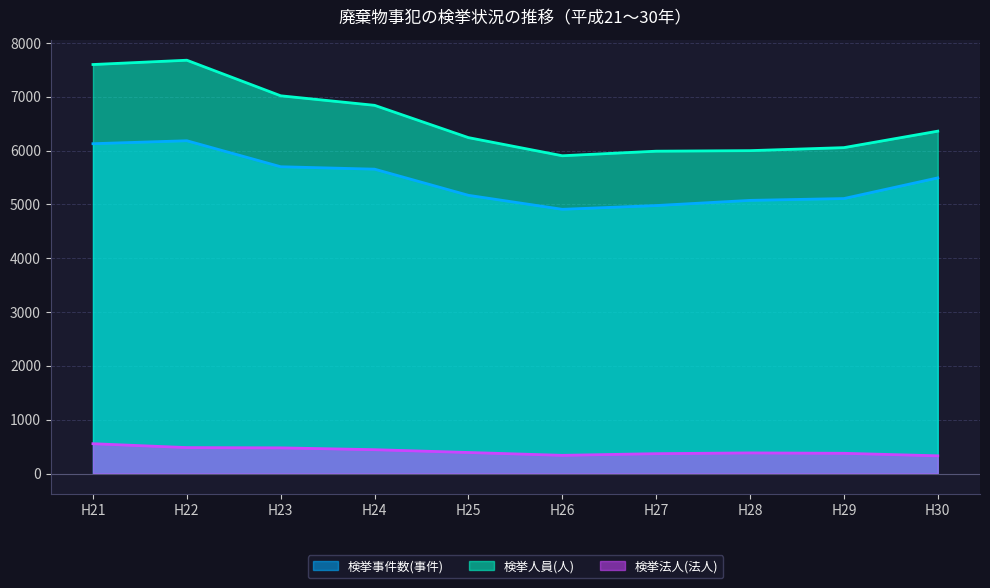

What is the lowest value of the 検挙人員(人) series?

5904